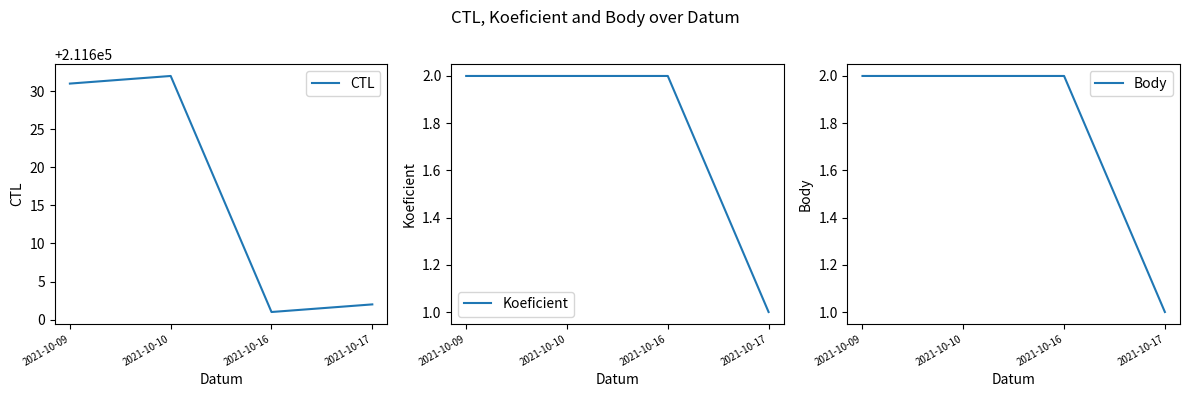

What is the sum of the Koeficient values at 2021-10-16 and 2021-10-09?

4